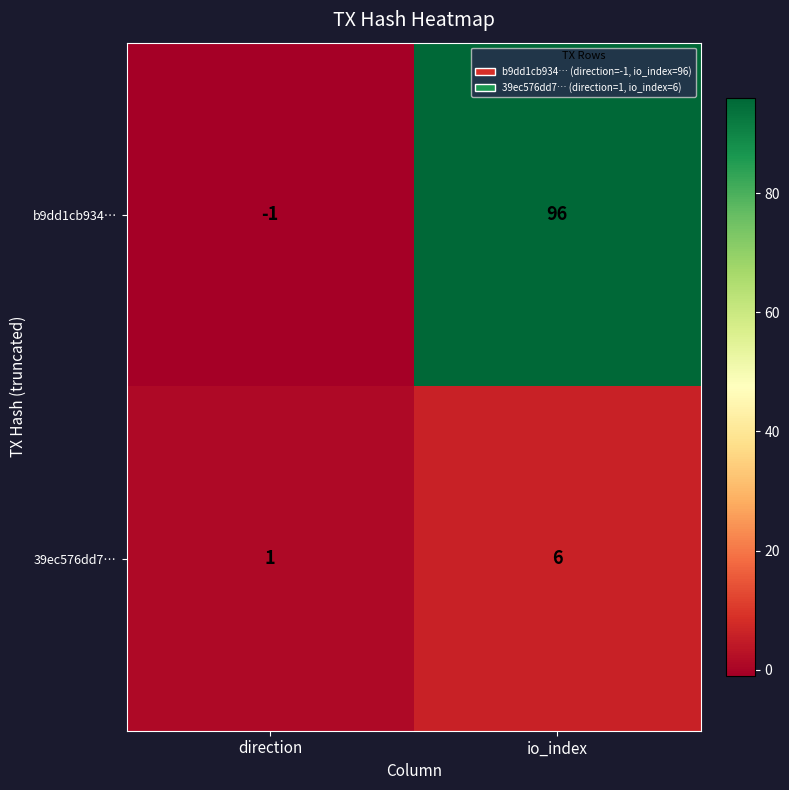

List the series in order of their peak value, lowest first.

39ec576dd7…, b9dd1cb934…